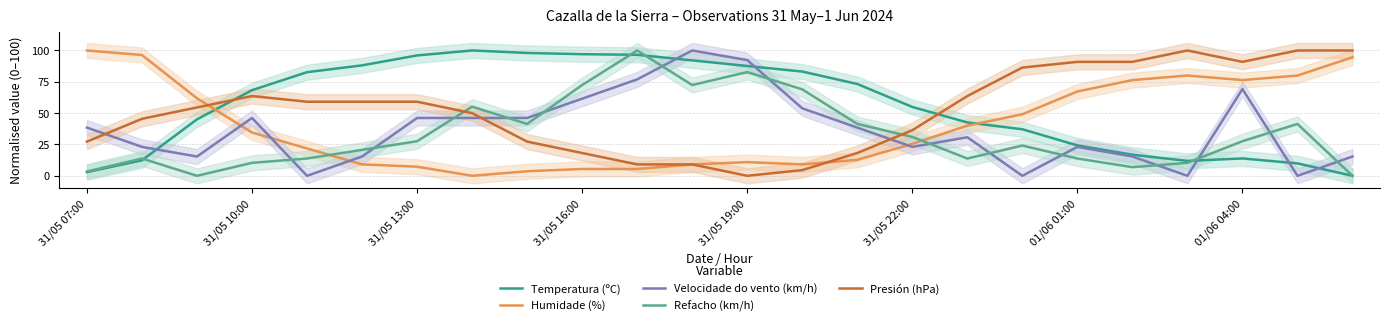

How many intersections are there between Refacho (km/h) and Presión (hPa)?

2